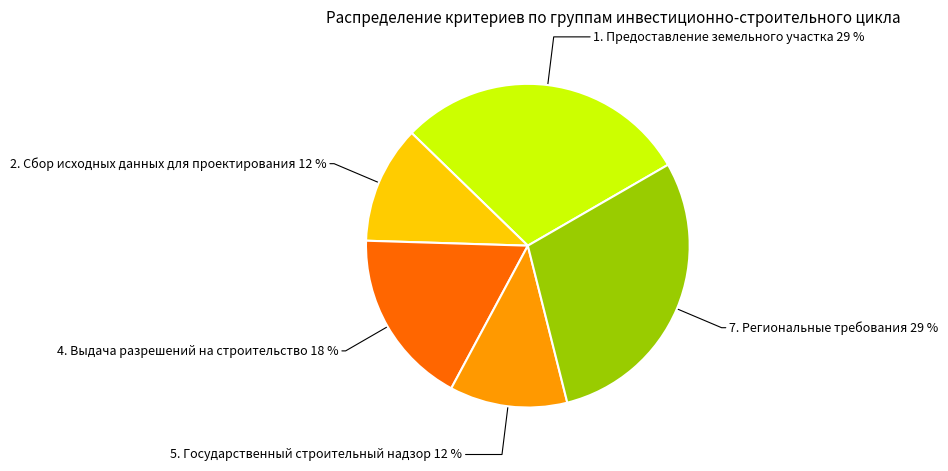

To the nearest percent, what is the average slice percentage?

20%